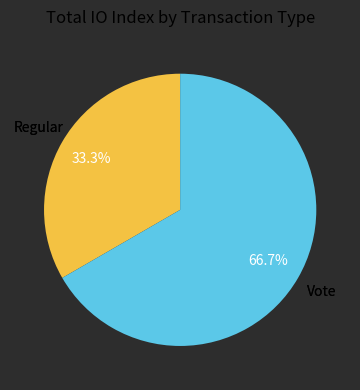

Does any single category account for the majority?

Yes